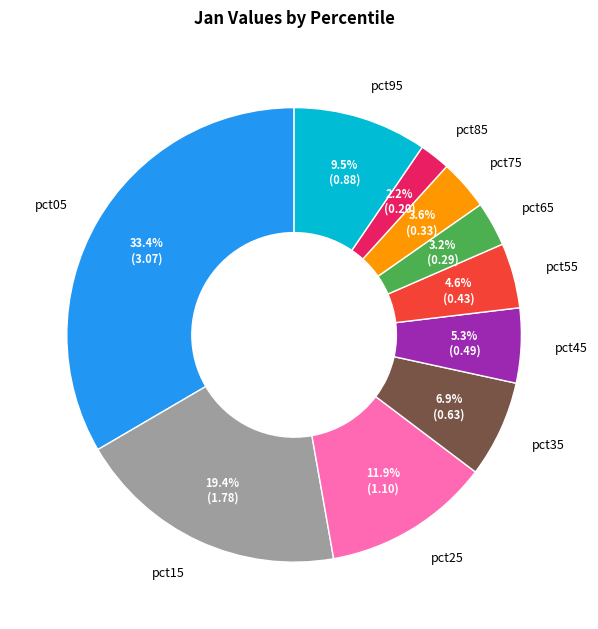

Is it true that pct15 is 19% of the pie?

True